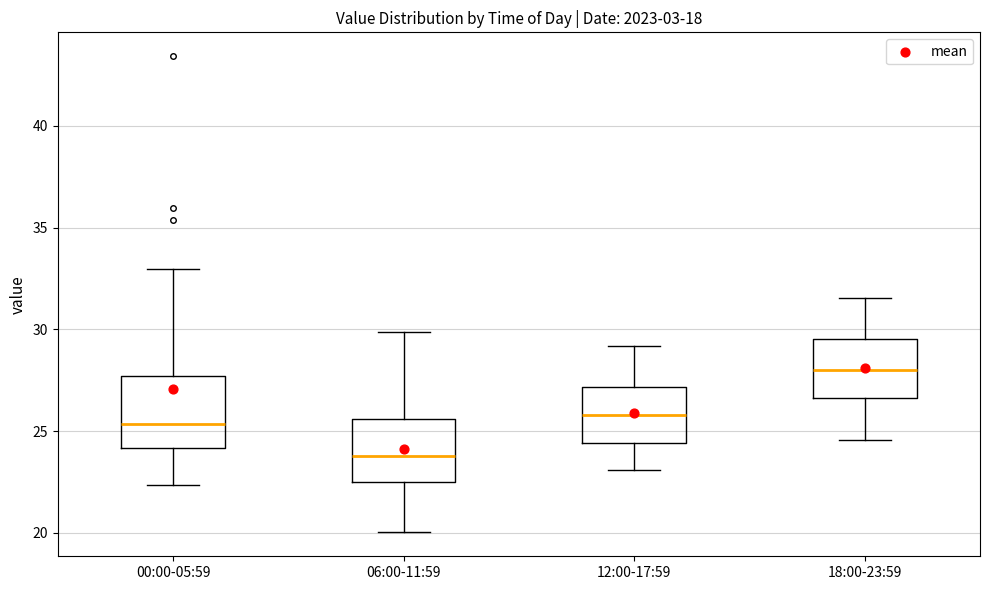

Which box's median line is the highest?

18:00-23:59